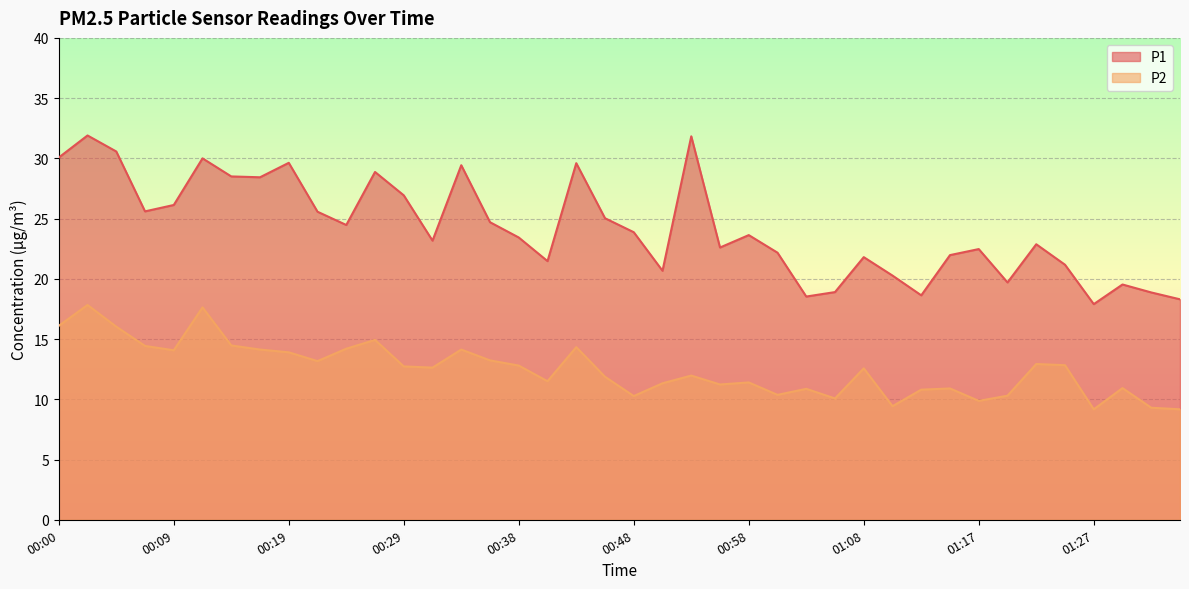

What is the label of the 3rd point from the right?

01:29